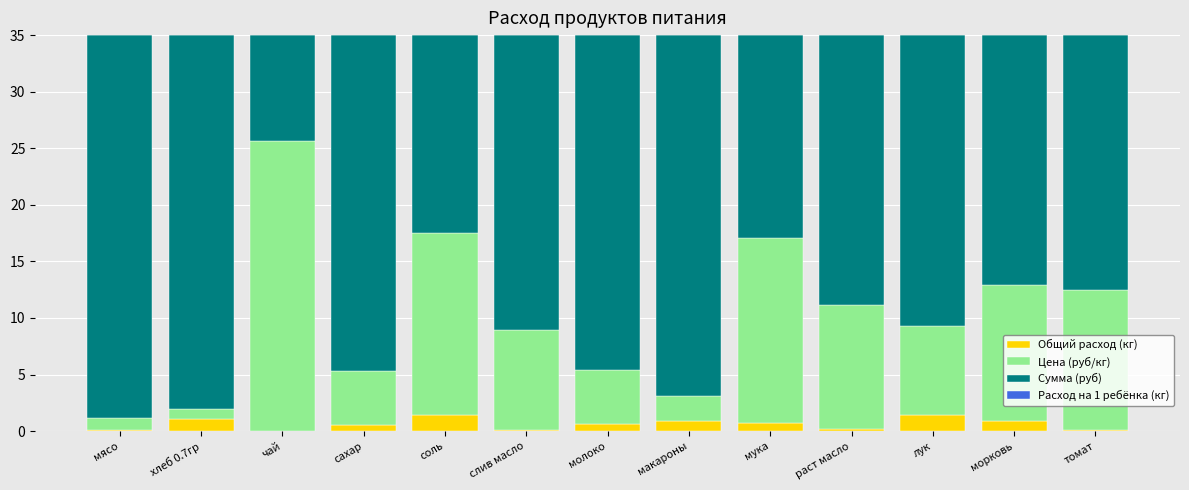

Between томат and мука, which is larger?

мука